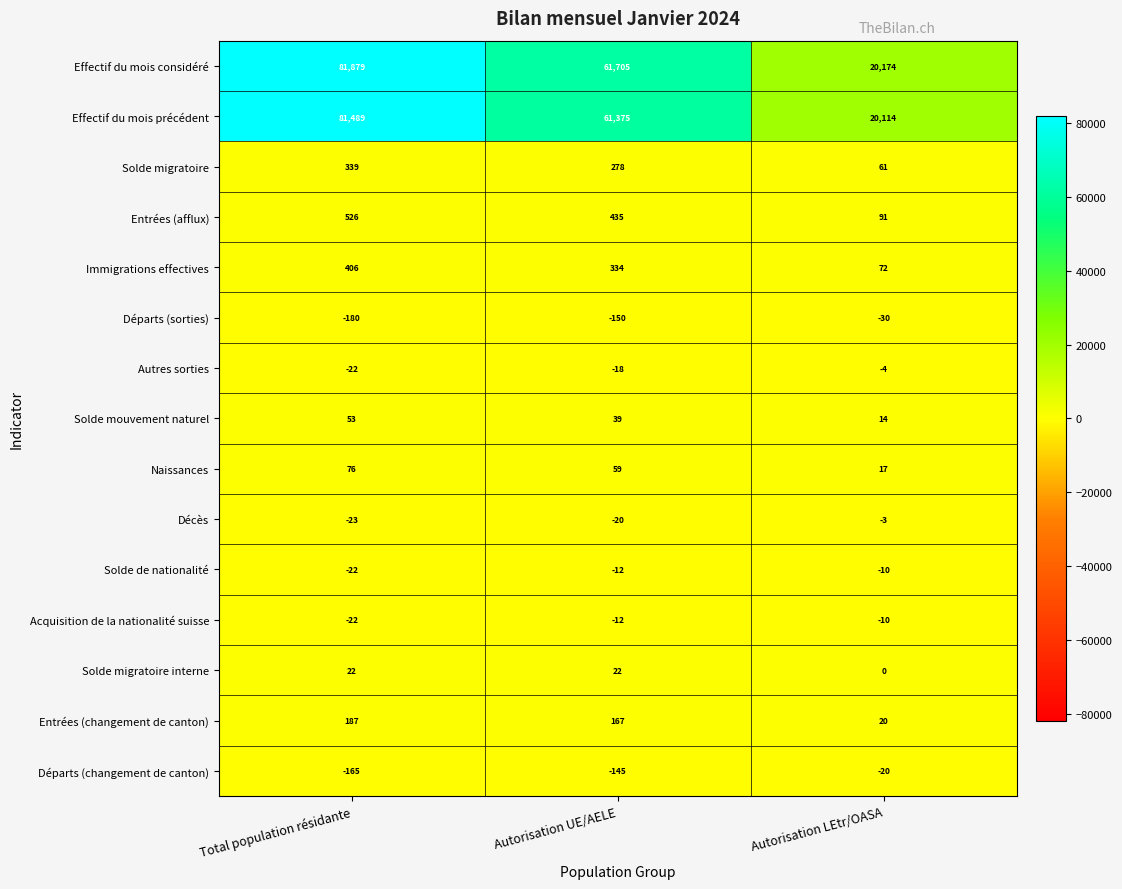

At which label does Naissances first exceed 59?

Total population résidante